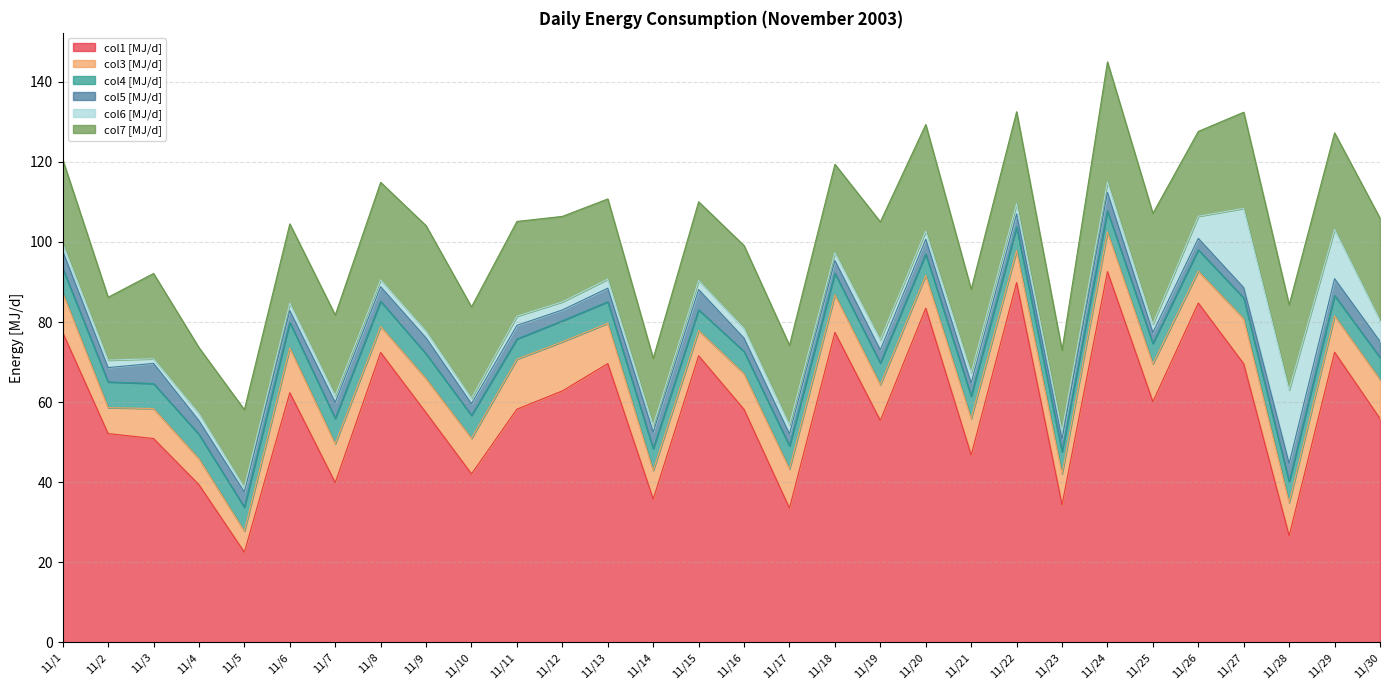

In col1 [MJ/d], how many points are lower than both neighbors (excluding endpoints)?

10